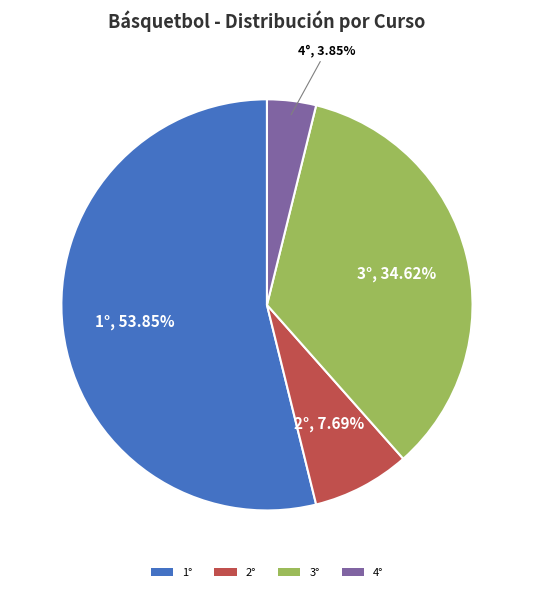

What percentage is the 4° slice, to the nearest percent?

4%